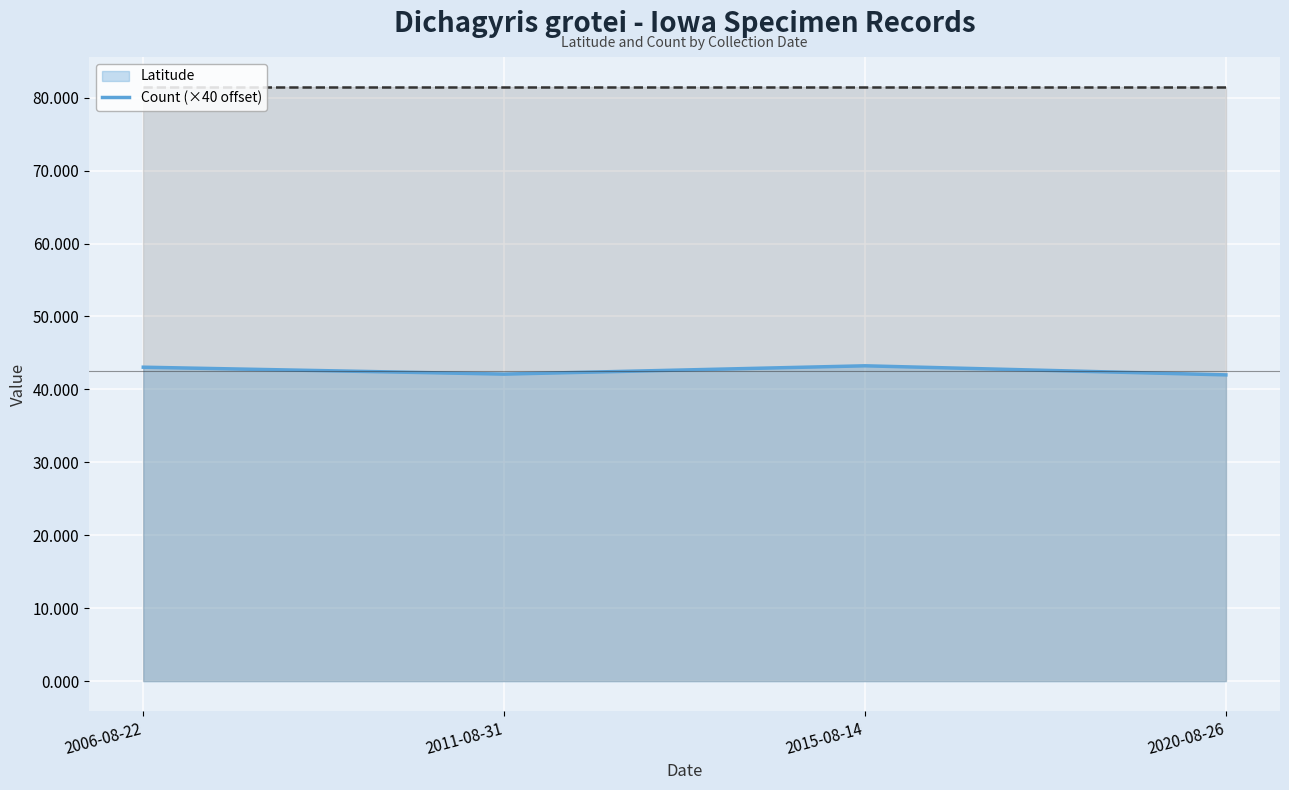

Approximately how many times larger is the value at 2011-08-31 compared to 2020-08-26?

1.0